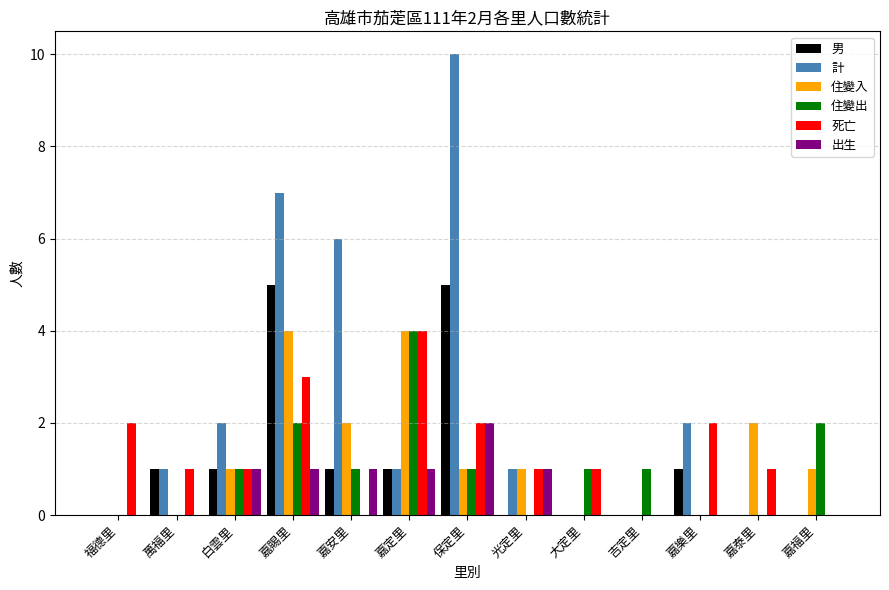

Are the bars grouped side by side (vs. stacked)?

Yes